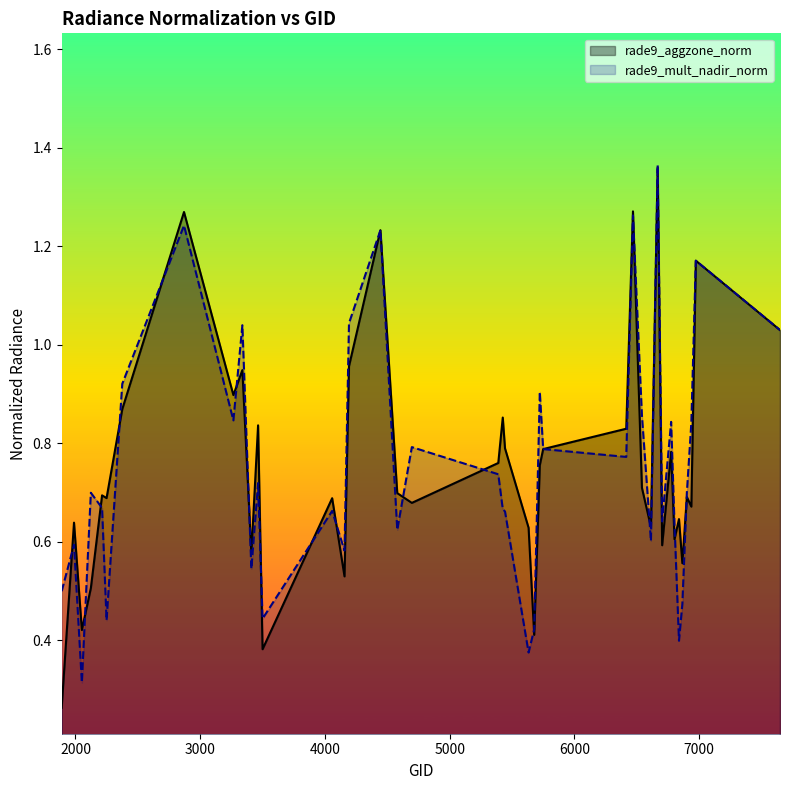

What is the difference between the maximum and second lowest values in the rade9_mult_nadir_norm series?

1.0